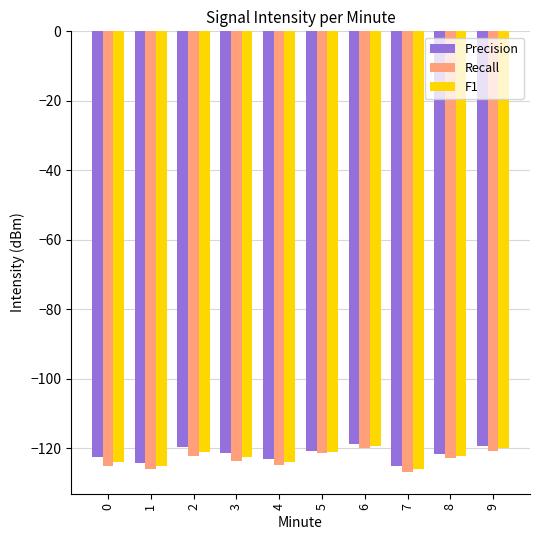

What is the difference between the second highest and minimum values in the F1 series?

6.0